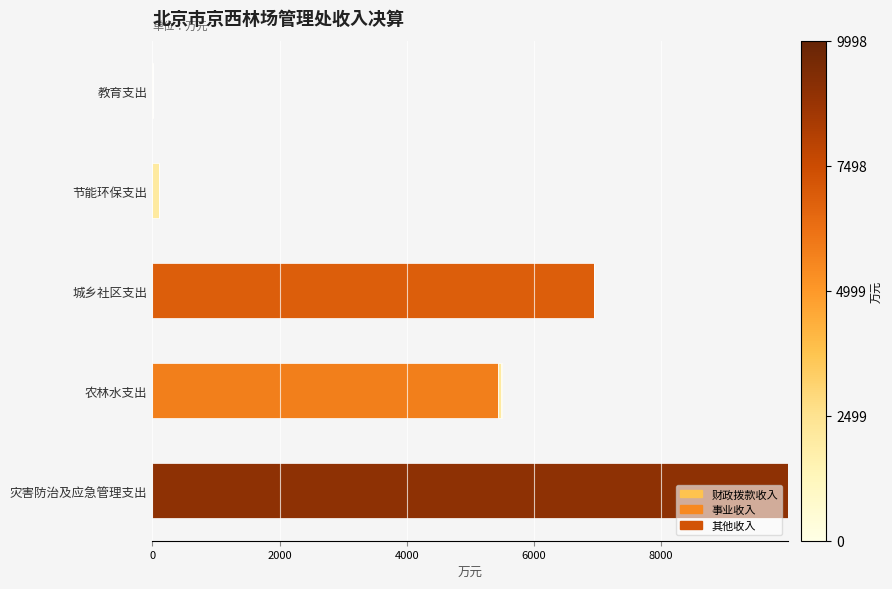

How many distinct data groups are displayed?

3